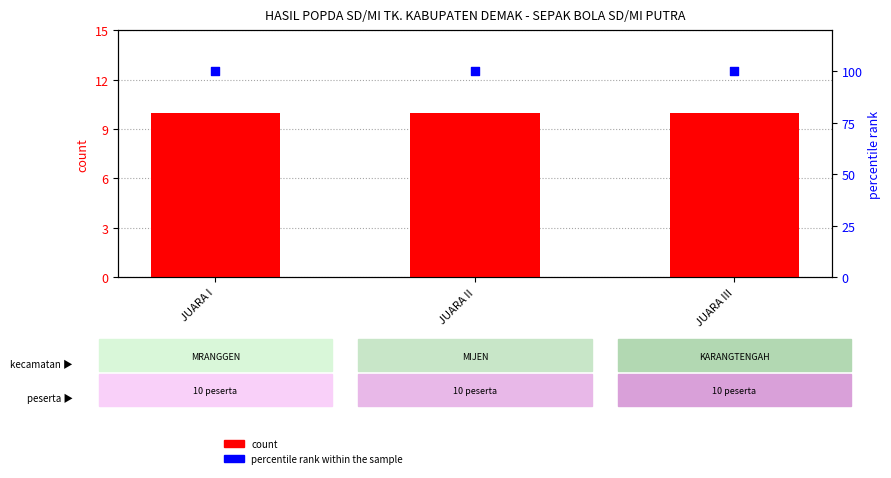

Which series contains the lowest Y value?

count